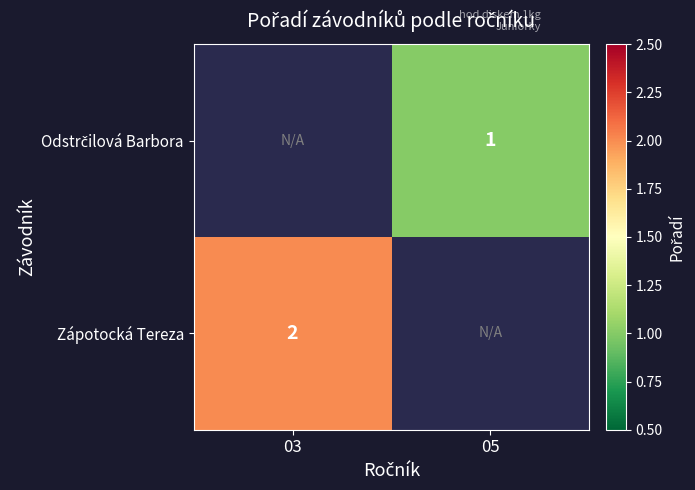

Is it true that Zápotocká Tereza equals 2 at 03?

True